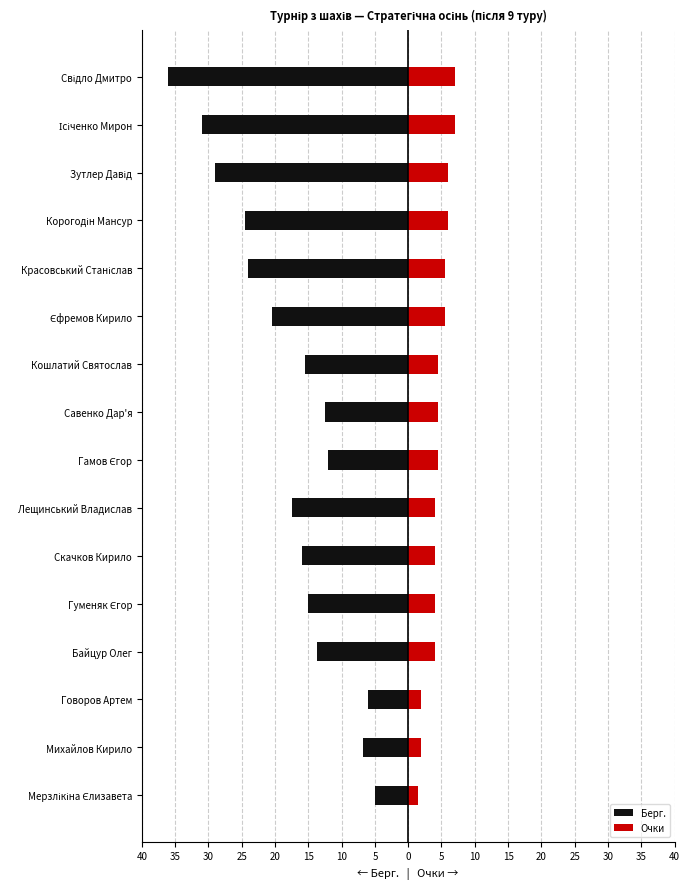

Rank the series at Гуменяк Єгор from lowest to highest value.

Берг., Очки